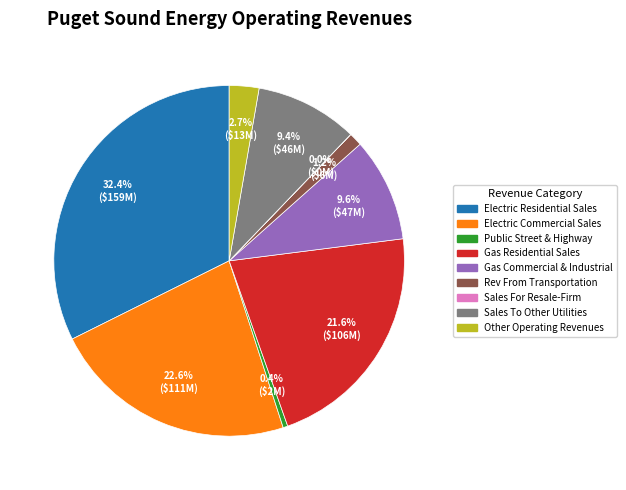

Is it true that Gas Commercial & Industrial is 10% of the pie?

True